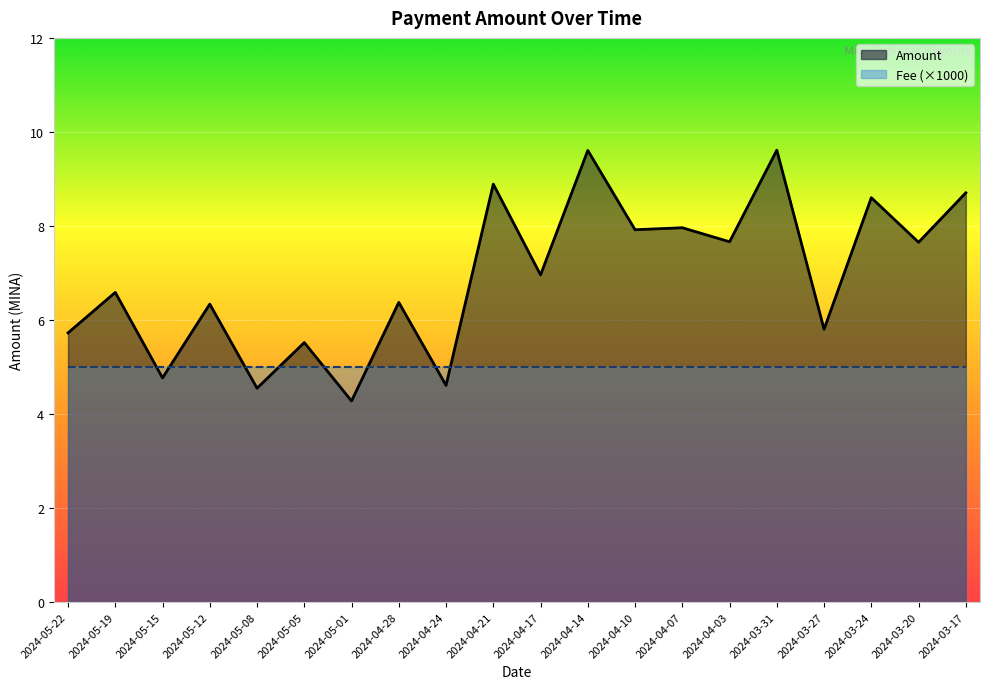

Where does the data first go above 6?

2024-05-19